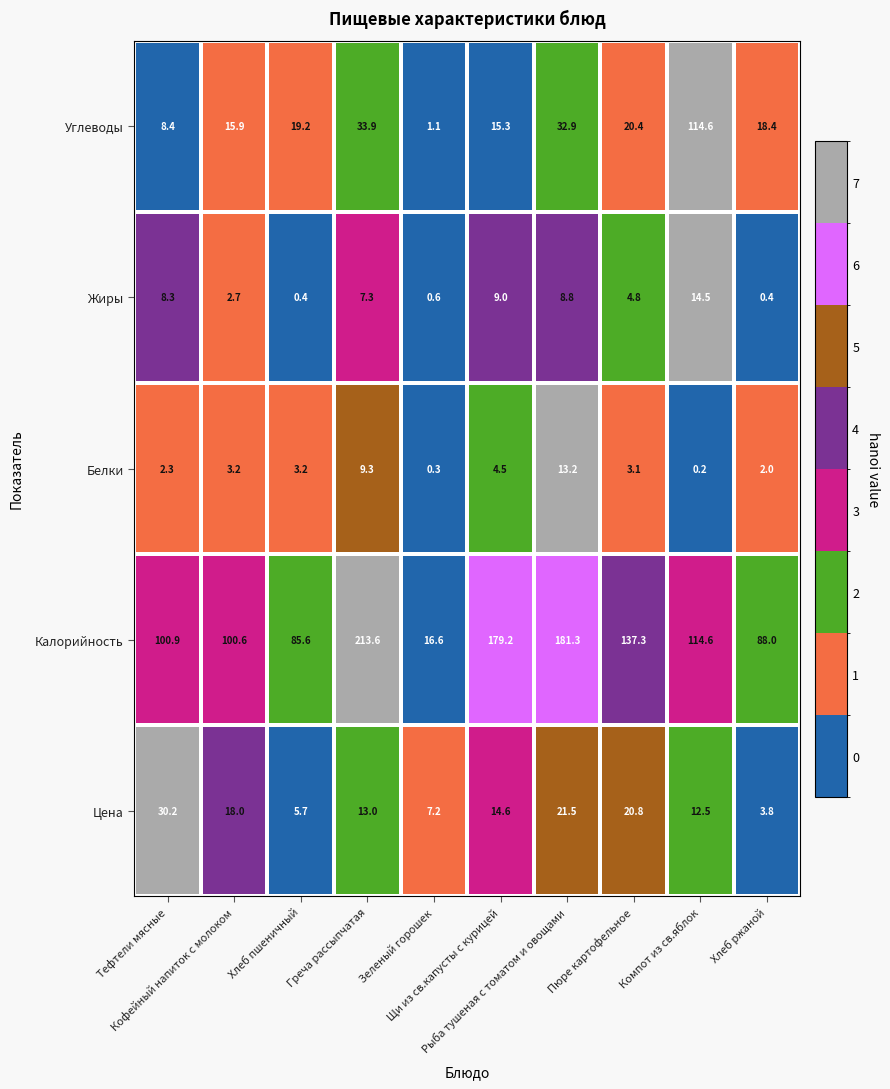

List the series in order of their peak value, highest first.

Калорийность, Углеводы, Цена, Жиры, Белки